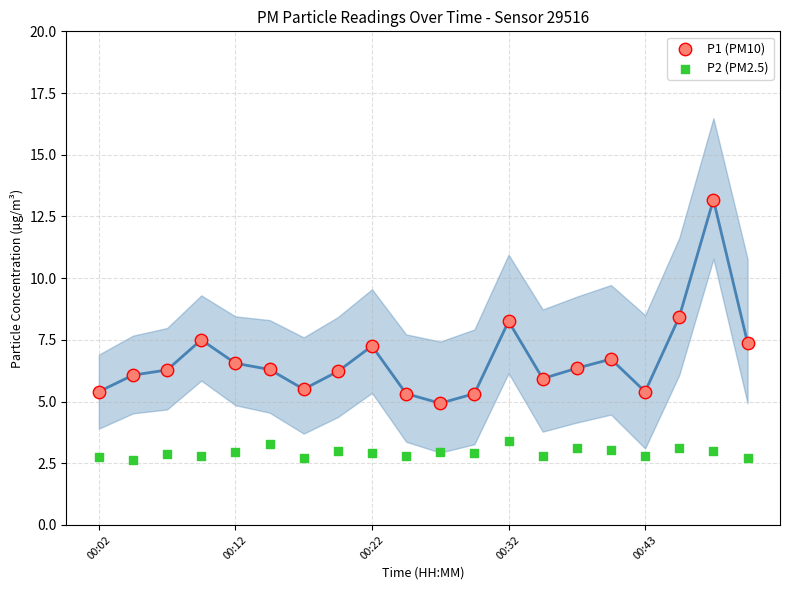

Which series reaches the maximum Y coordinate?

P1 (PM10)